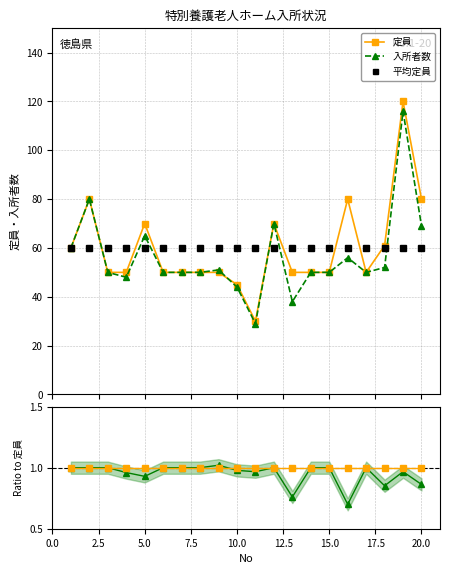

What is the maximum value for 平均定員?

59.8